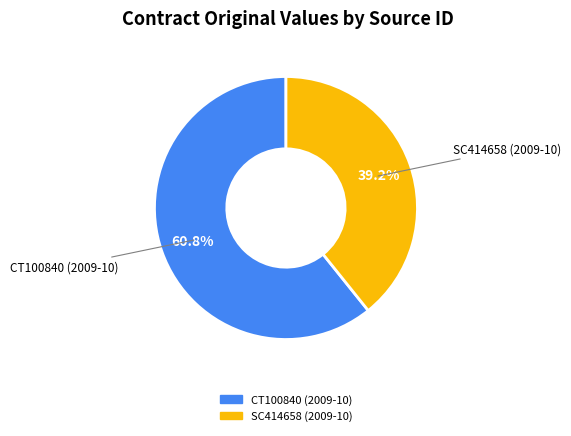

Does any single category account for the majority?

Yes